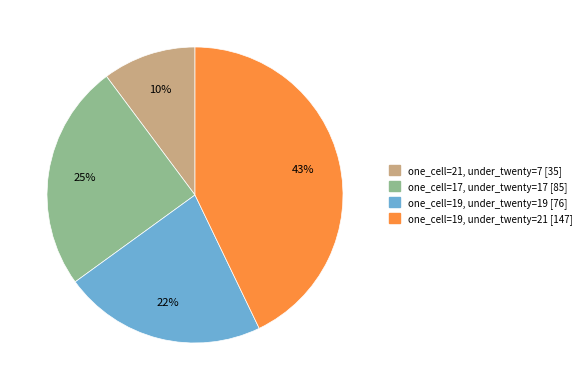

Rank the categories by value from lowest to highest.

one_cell=21, under_twenty=7 [35], one_cell=19, under_twenty=19 [76], one_cell=17, under_twenty=17 [85], one_cell=19, under_twenty=21 [147]